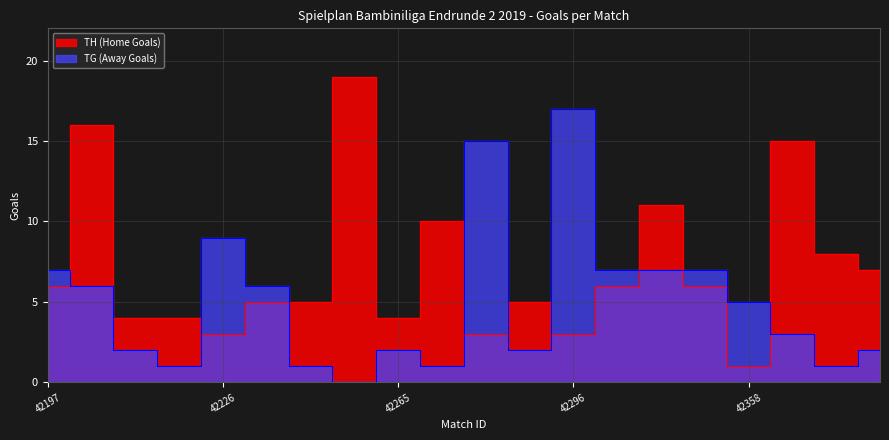

Which series changed the most between 42205 and 42312?

TH (Home Goals)